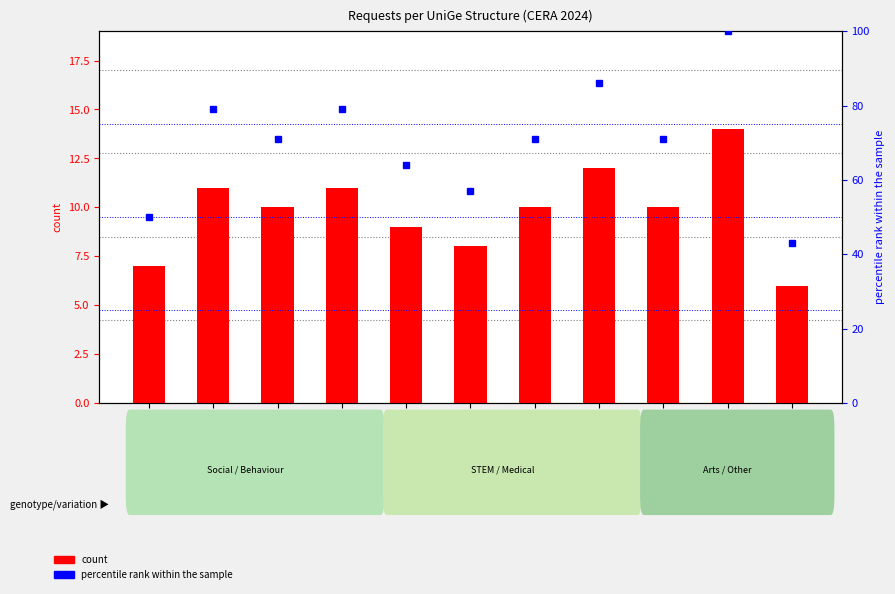

How many values in the percentile rank within the sample series exceed 71?

4